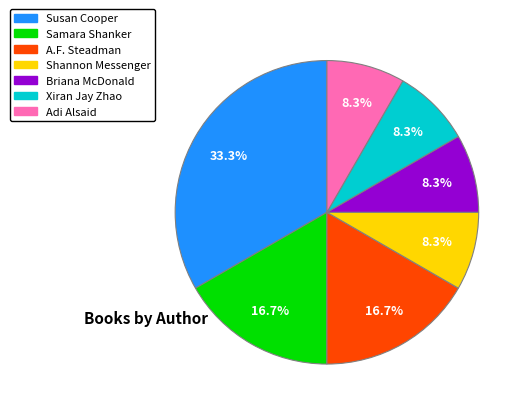

To the nearest percent, what is the difference between the largest and smallest slice percentages?

25%